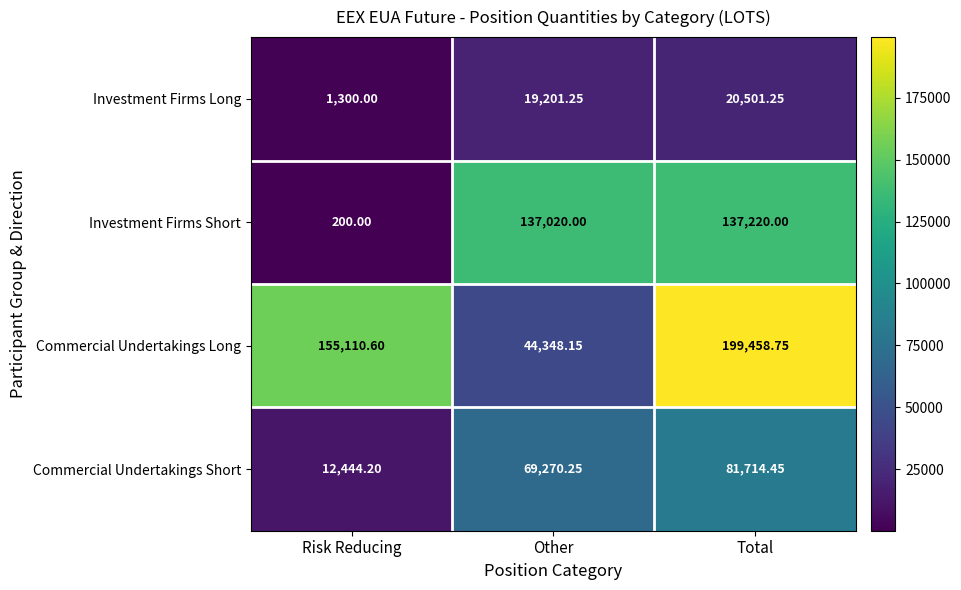

At how many categories does at least one series exceed 63352?

3